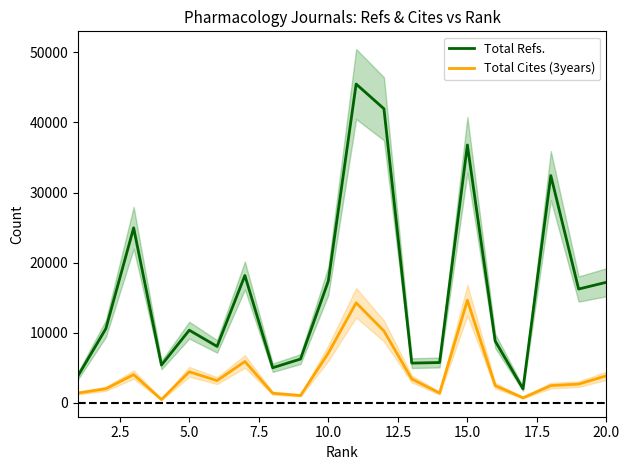

What is the smallest value displayed?

454